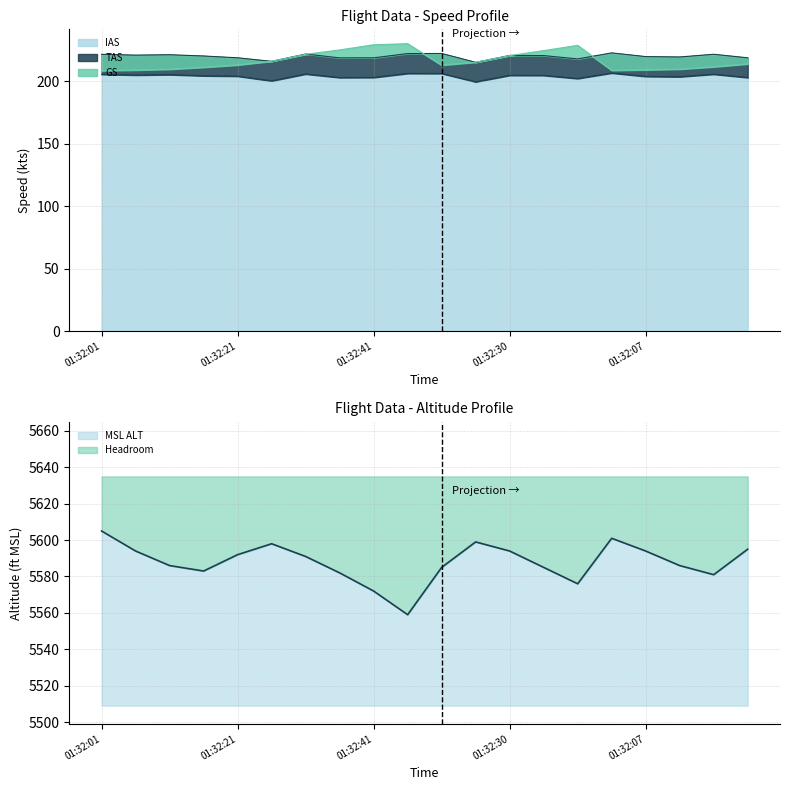

What is the label of the 7th point from the left?

01:32:31